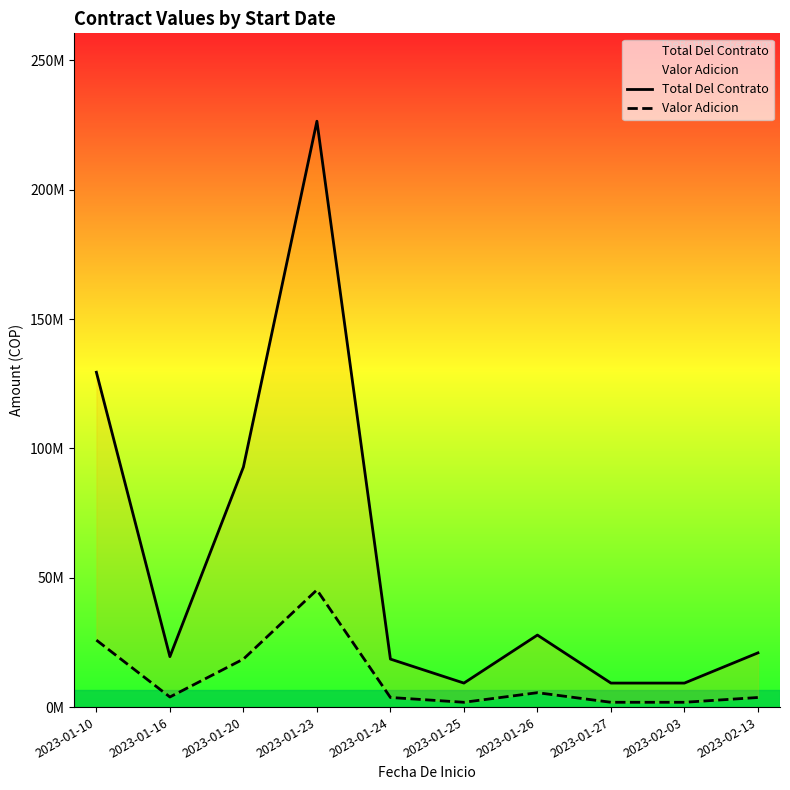

Which series has the largest total across all categories?

Total Del Contrato